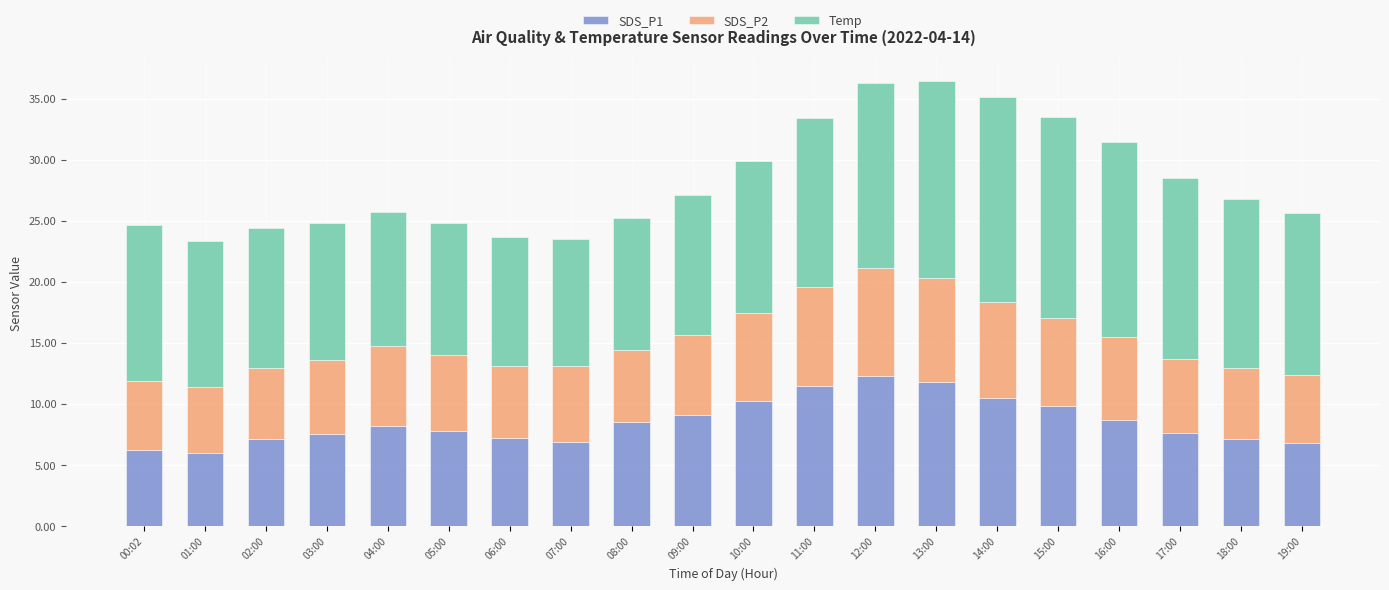

The value of SDS_P1 at 08:00 is 8.5. True or false?

True